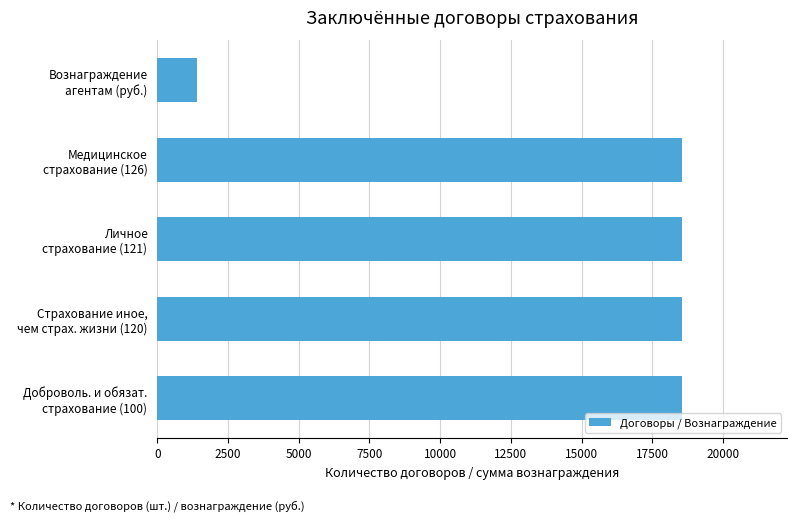

What is the smallest value displayed?

1402.5